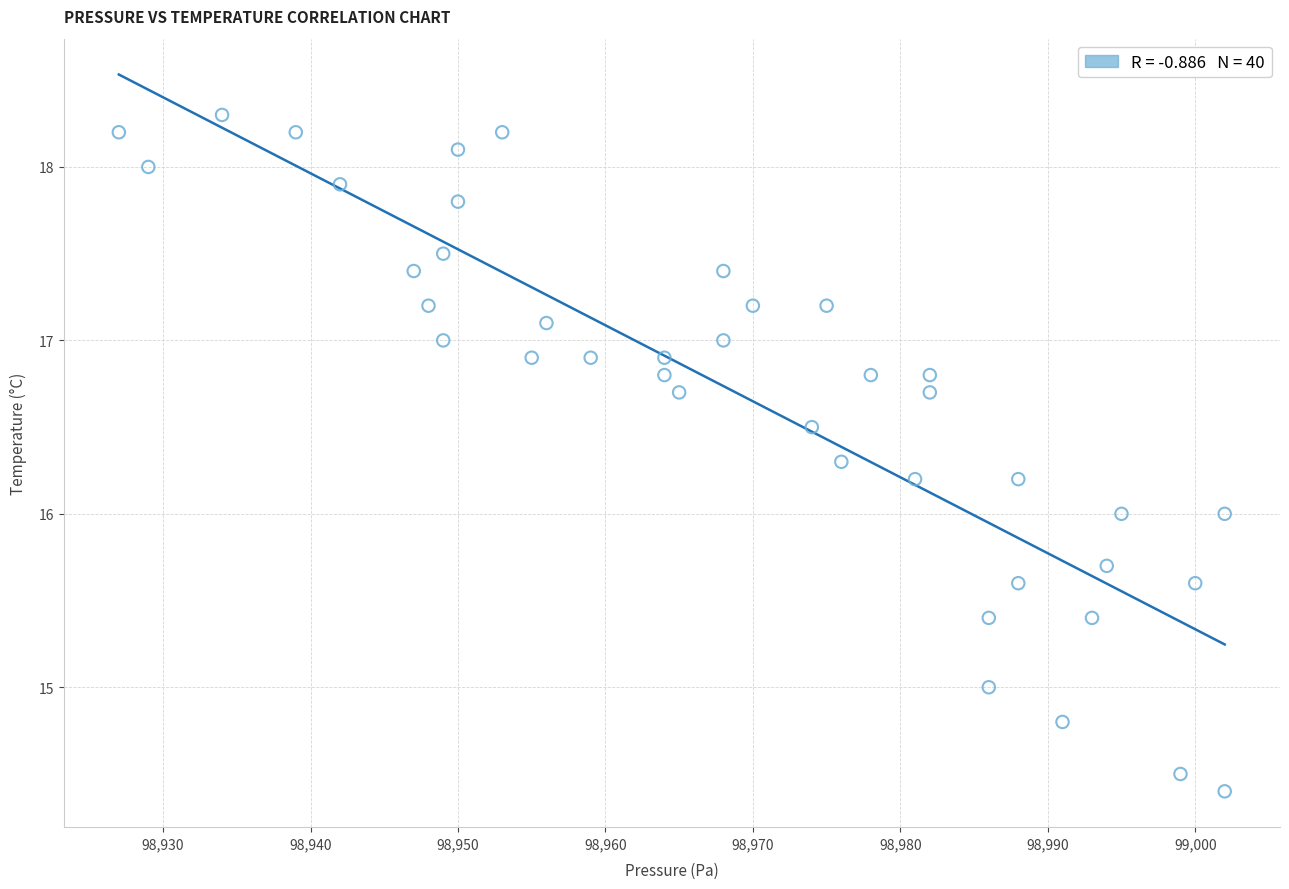

What is the range of Y values (max minus min)?

3.9